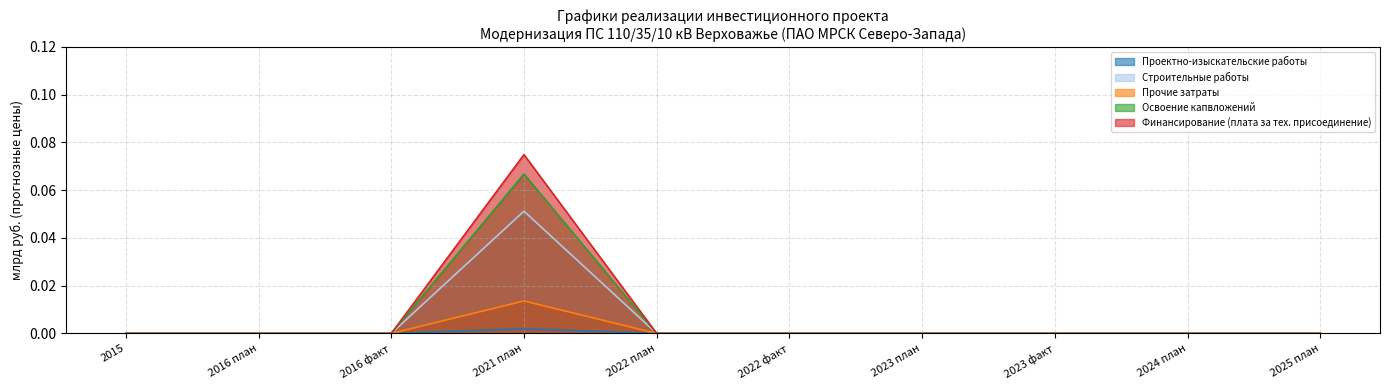

How many categories are shown in the chart?

10